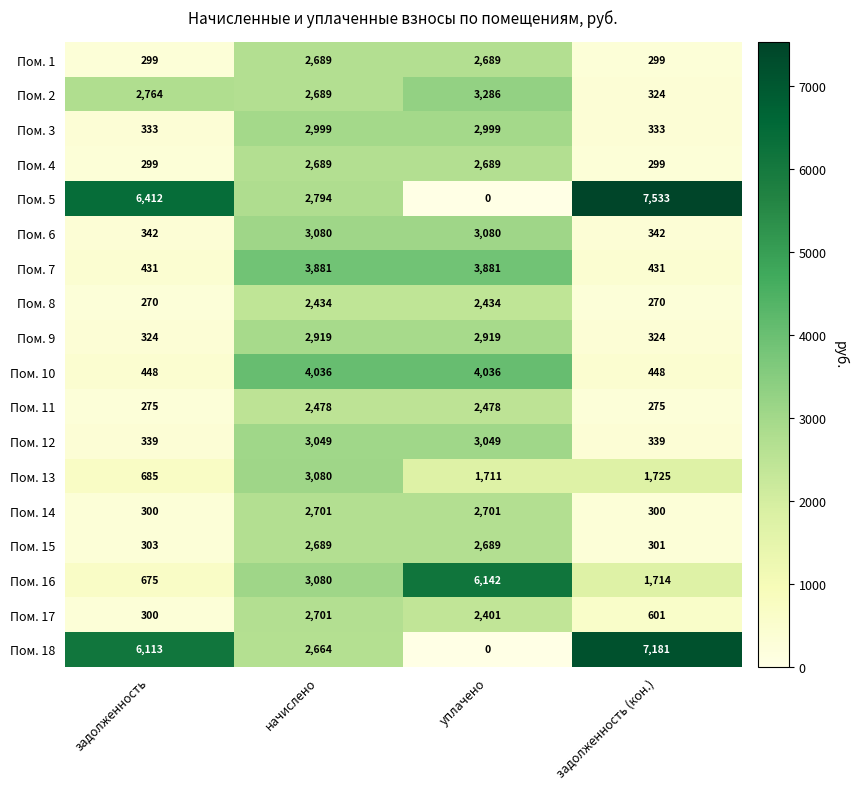

How many series are shown in this chart?

18